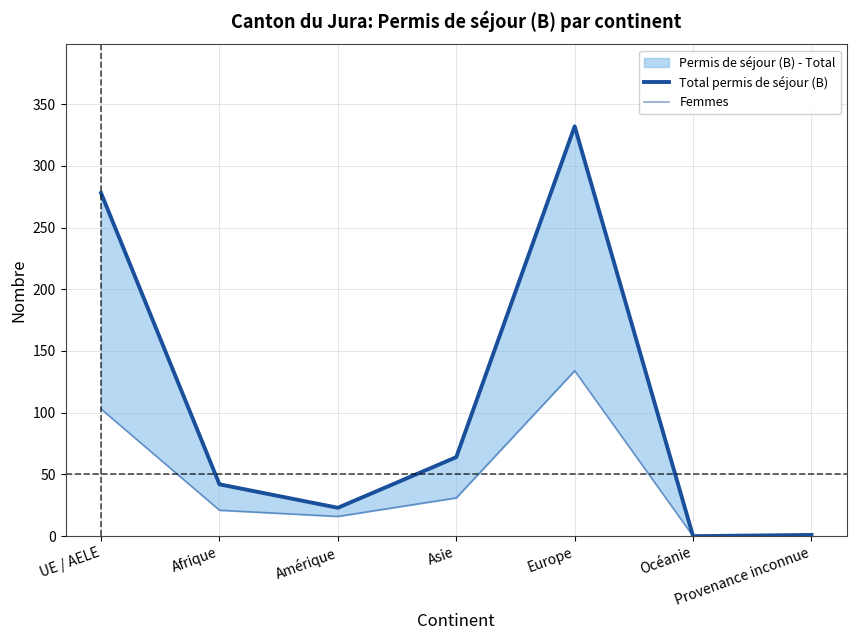

What is the greatest value displayed?

332